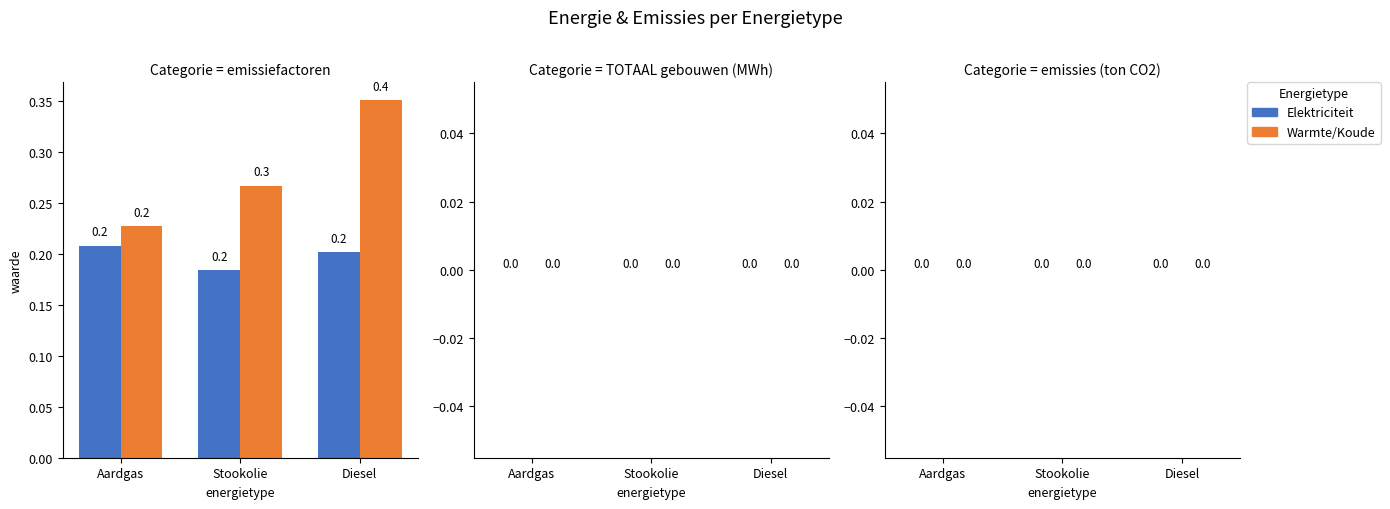

Which category has the highest value across all series?

Diesel